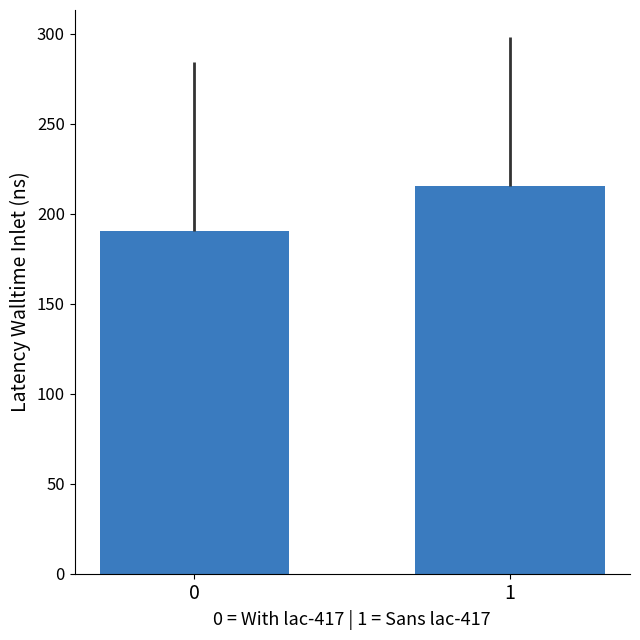

Which has a higher value, 1 or 0?

1